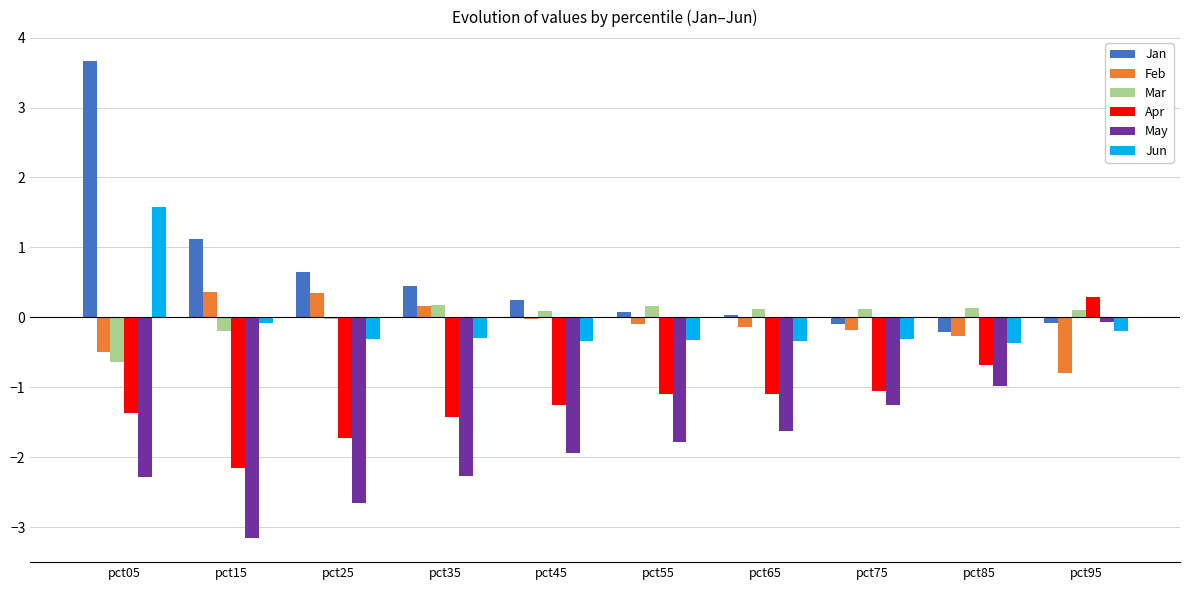

Which series has the largest total across all categories?

Jan